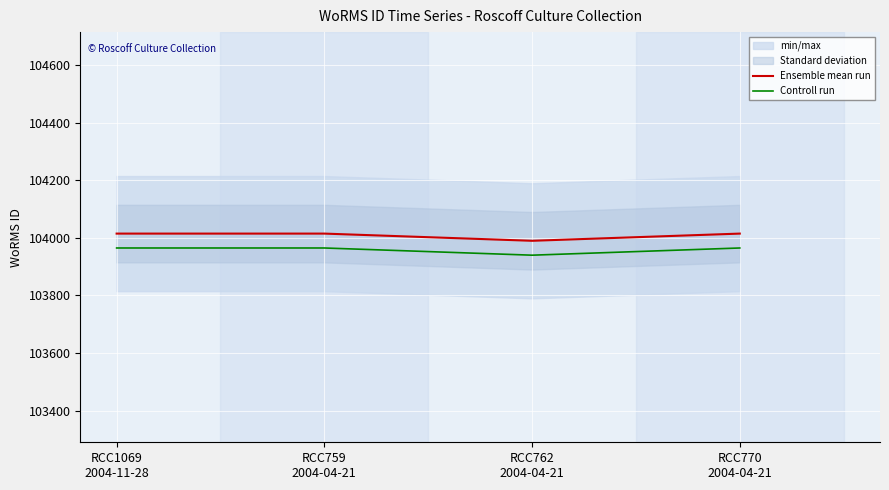

What is the lowest value of the Ensemble mean run series?

103990